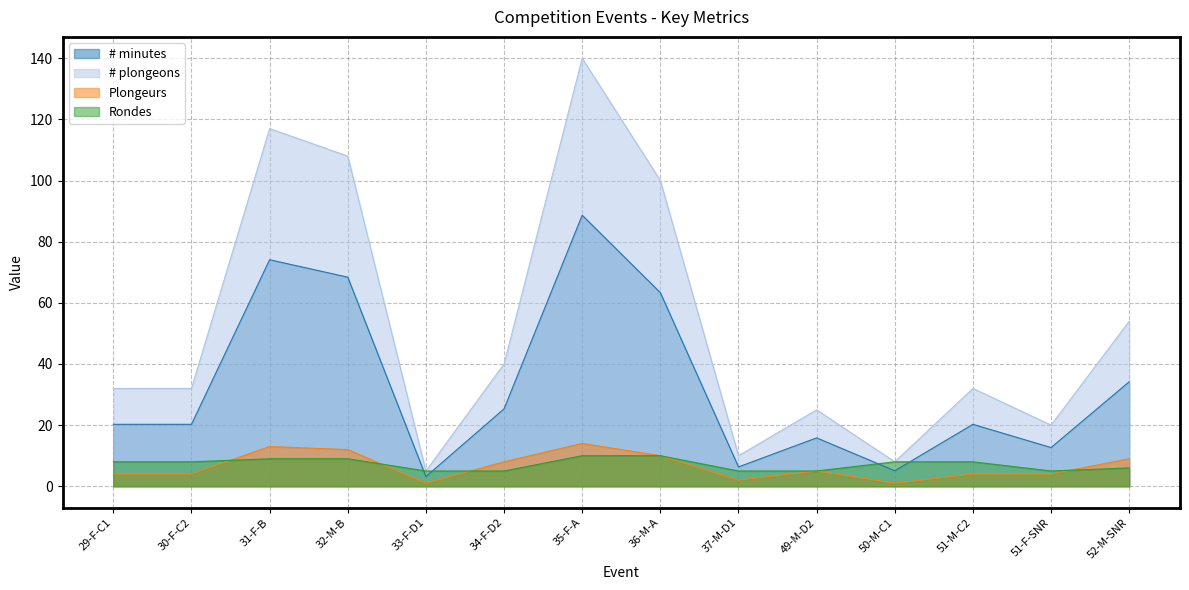

Which series has the largest total across all categories?

# plongeons